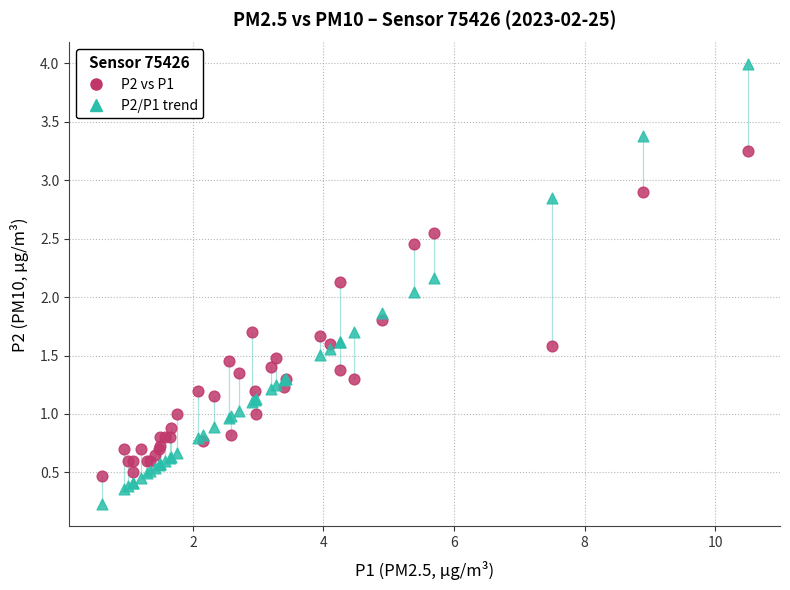

Which series has the widest spread of Y values?

P2/P1 trend